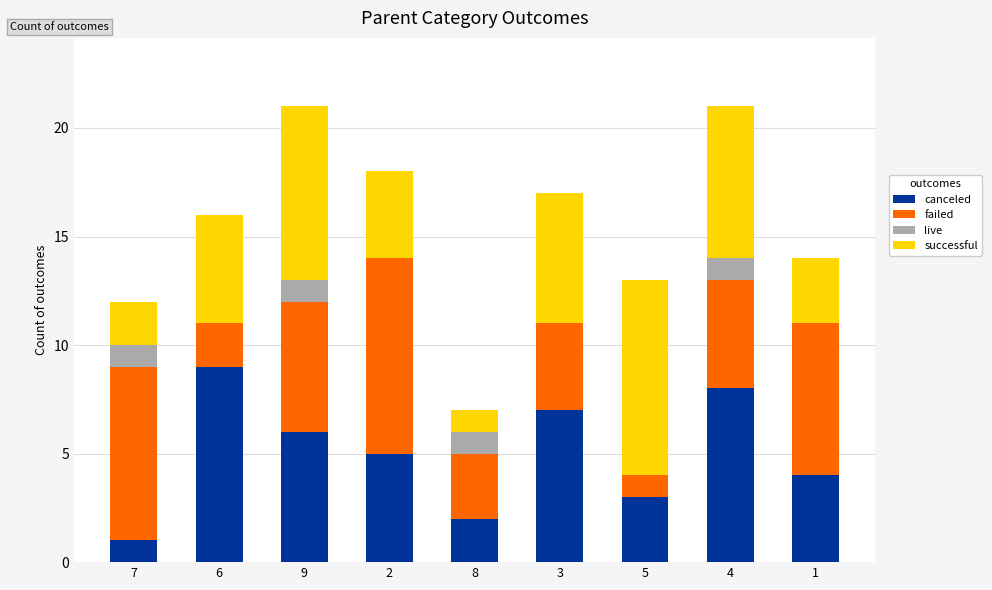

The value of canceled at 8 is 2. True or false?

True